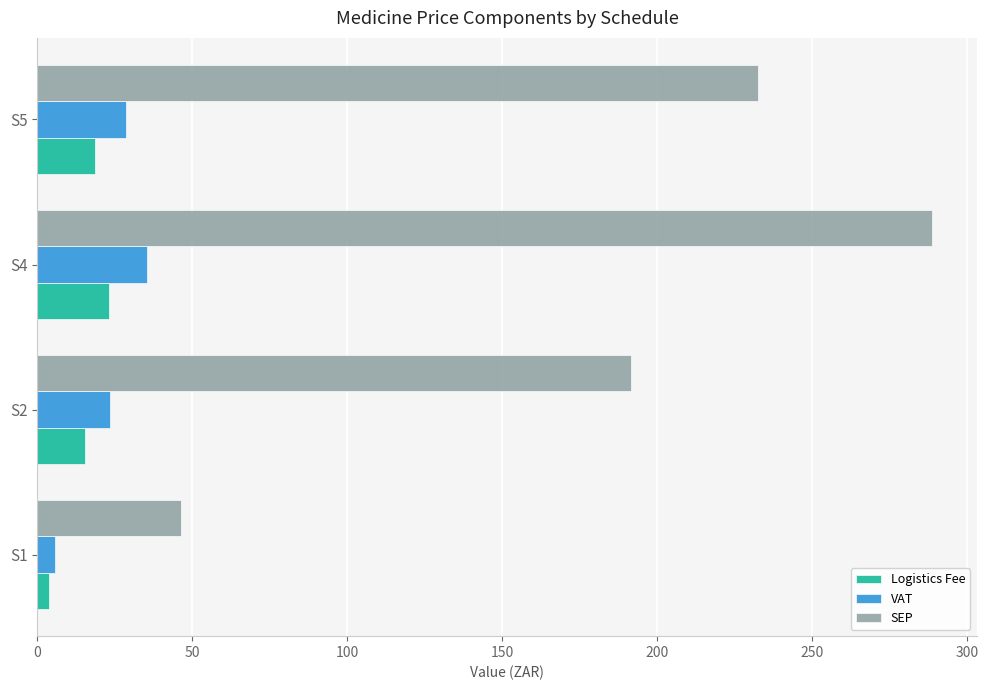

At which label is SEP closest to 167?

S2